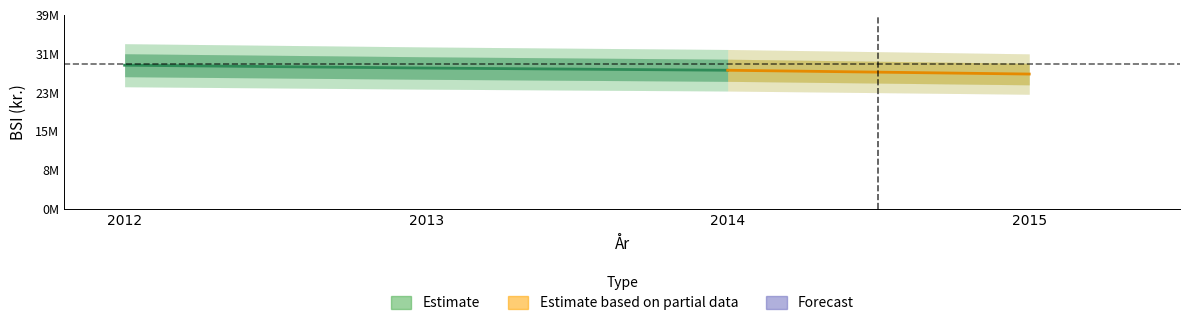

Does the chart have visible grid lines?

No